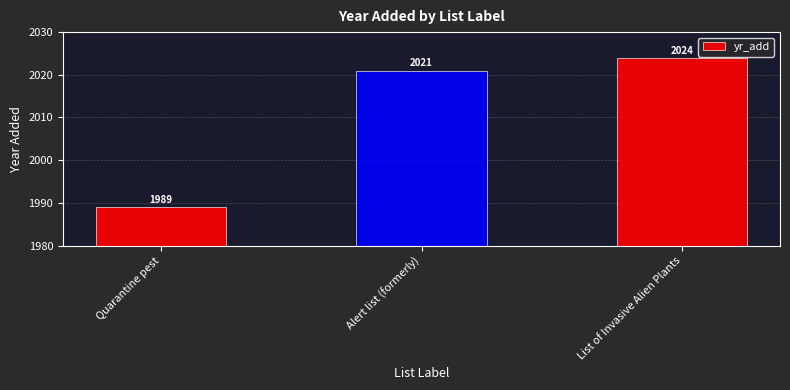

The value at Quarantine pest is 1989. True or false?

True